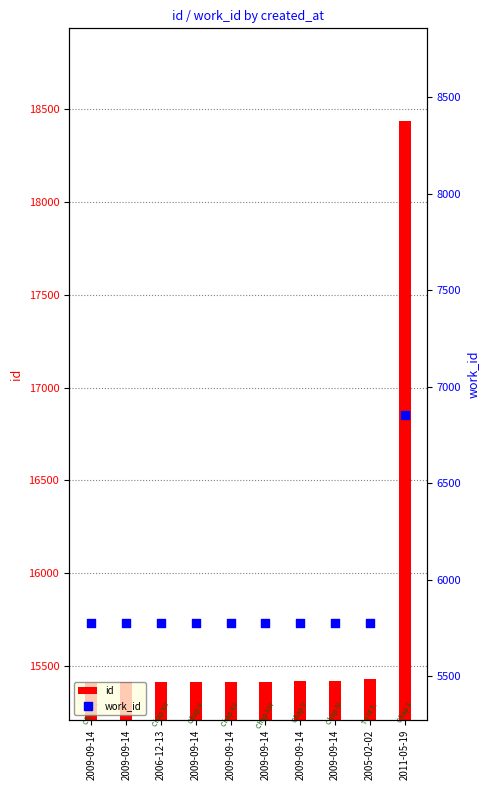

At which category is the sum across all series the highest?

2011-05-19